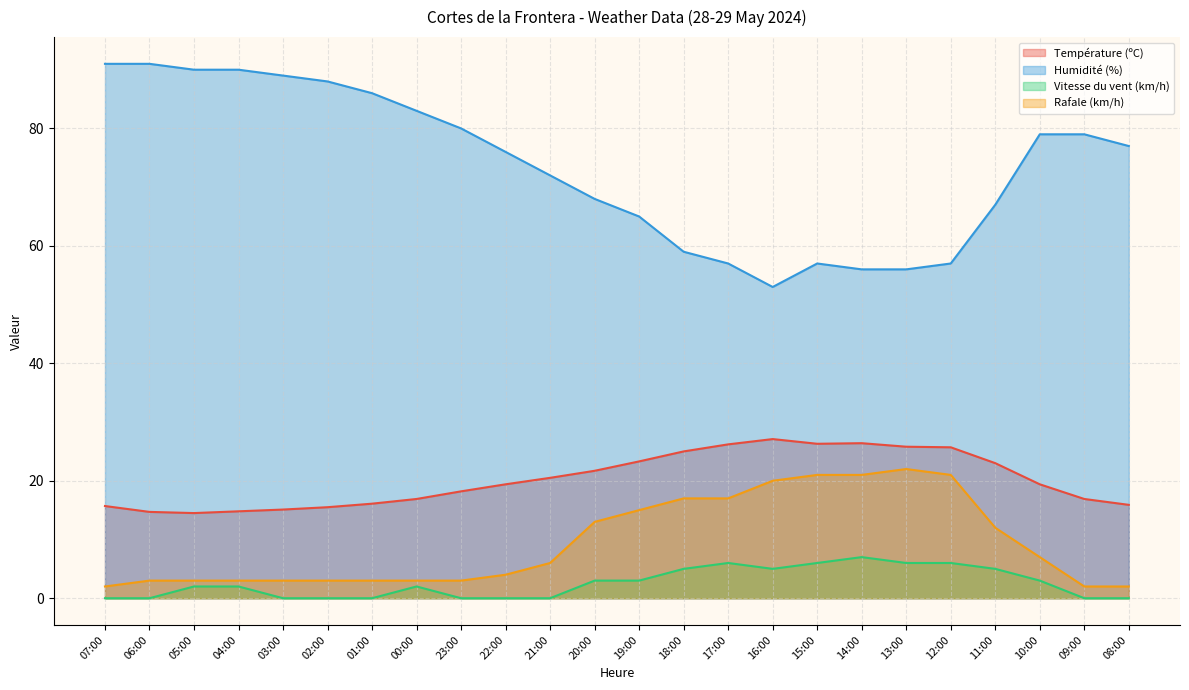

At which category is the sum across all series the highest?

14:00